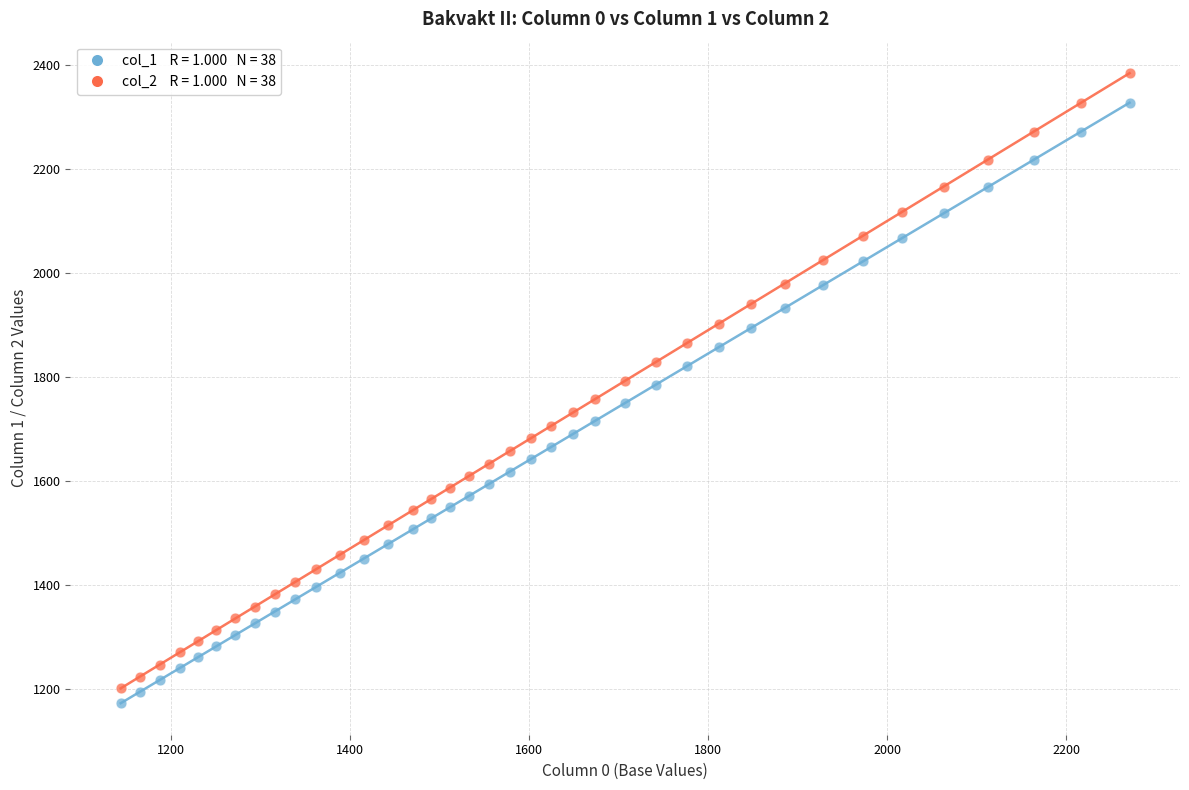

Across all data points, what is the range of X values (max minus min)?

1126.5